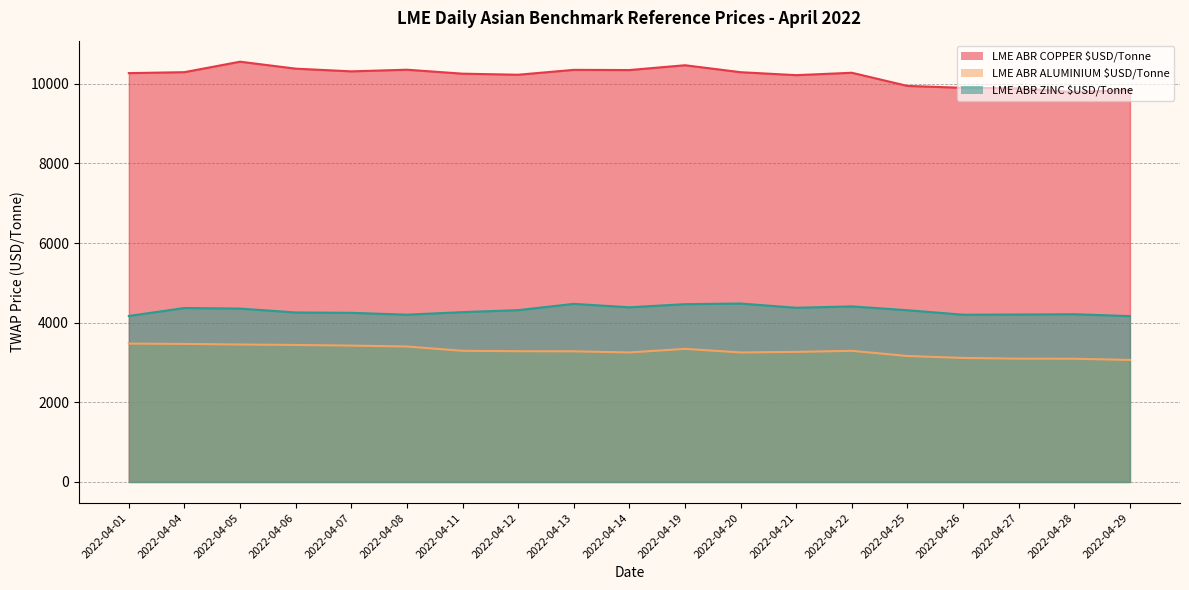

Does the chart have visible grid lines?

Yes